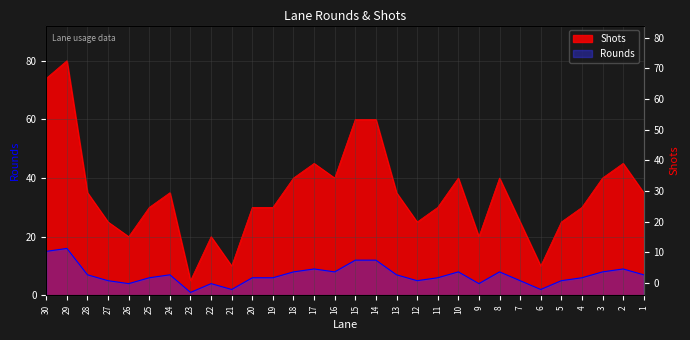

Reading left to right, extract all data points from this chart.

Rounds: 15	16	7	5	4	6	7	1	4	2	6	6	8	9	8	12	12	7	5	6	8	4	8	5	2	5	6	8	9	7
Shots: 74	80	35	25	20	30	35	5	20	10	30	30	40	45	40	60	60	35	25	30	40	20	40	25	10	25	30	40	45	35